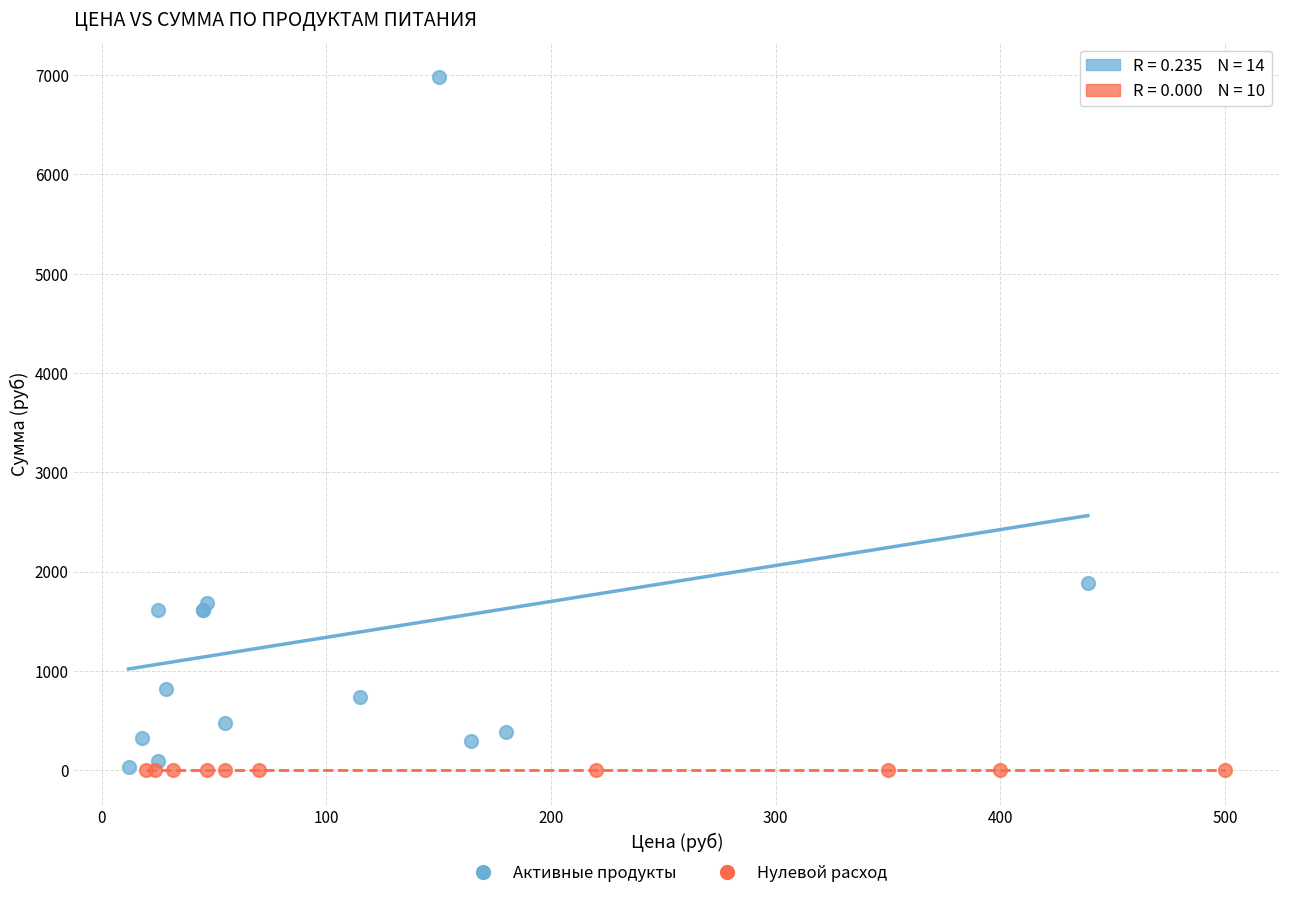

Which series contains the highest Y value?

Активные продукты